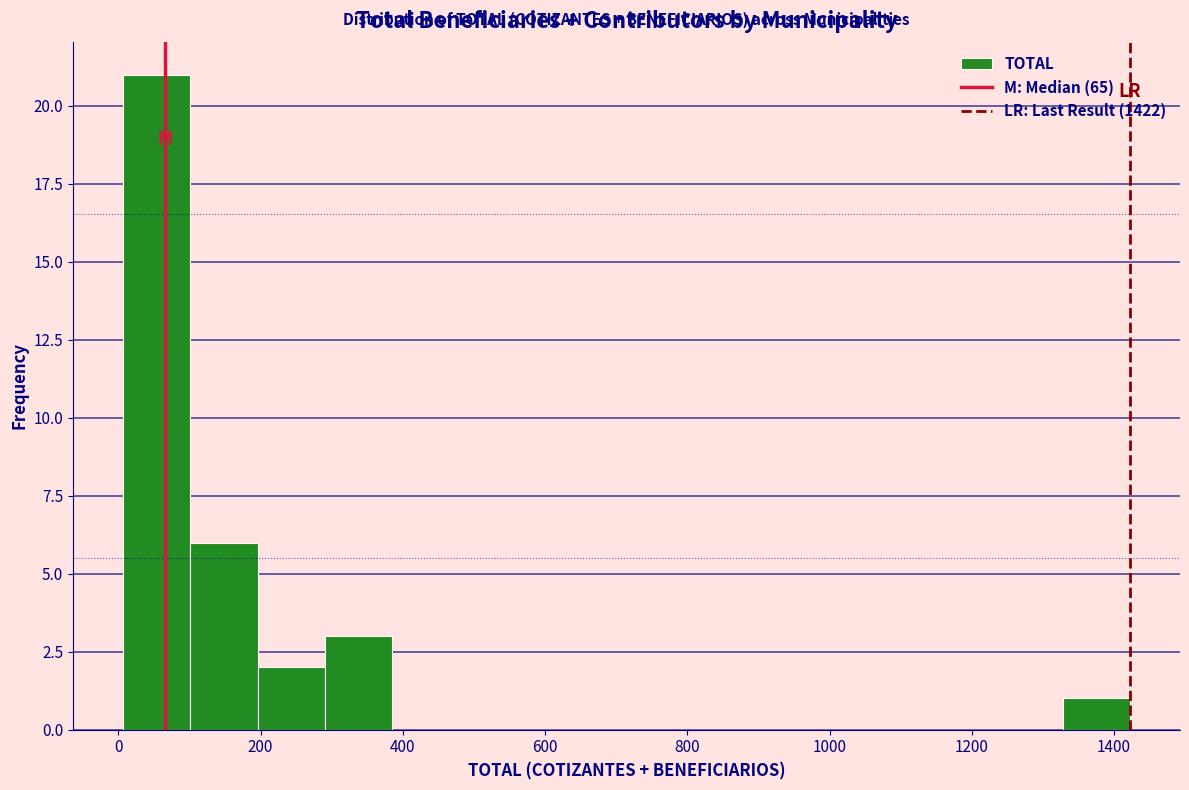

Reading left to right, transcribe this chart: for each bar, give the range it covers on the x-axis and its height. Neither the bar edges nor the heights are printed on the chart, so give them approximately, as read against the axes.

0 to 100: 21
100 to 200: 6
200 to 300: 2
300 to 380: 3
380 to 480: 0
480 to 580: 0
580 to 660: 0
660 to 760: 0
760 to 860: 0
860 to 960: 0
960 to 1040: 0
1040 to 1140: 0
1140 to 1240: 0
1240 to 1320: 0
1320 to 1420: 1